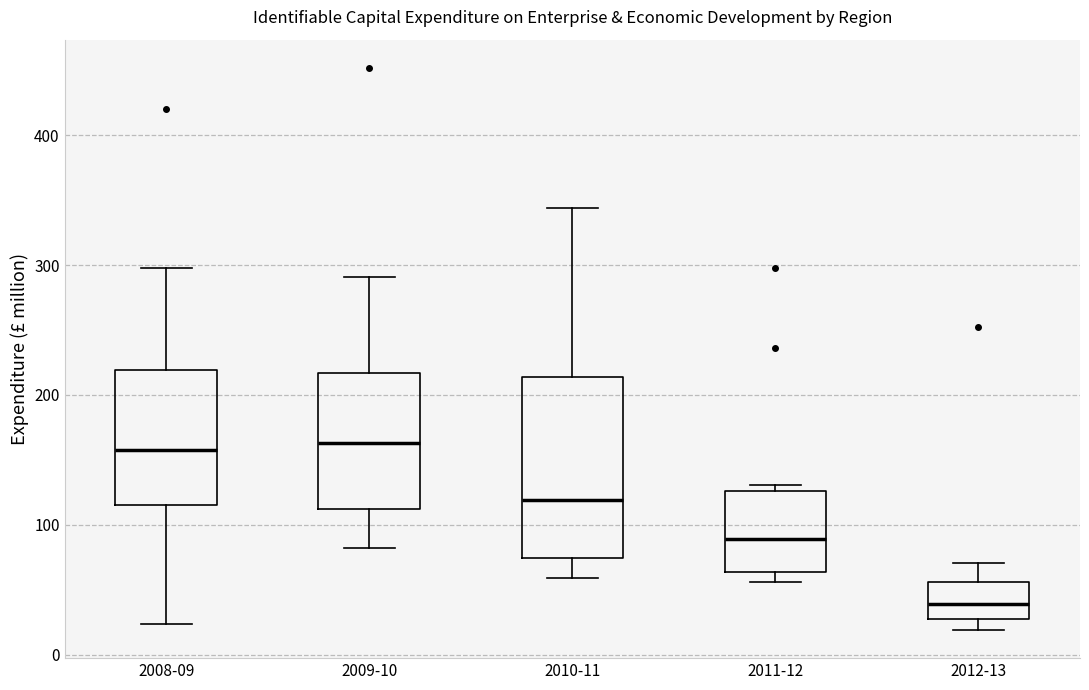

Reading left to right, read every box against the y-axis: the position of its median line, the range the box covers, and the ends of its whiskers. The values are not printed on the chart, so give them approximately, as read against the axis.

2008-09: median 160, box 120 to 220, whiskers 20 to 300
2009-10: median 160, box 110 to 220, whiskers 80 to 290
2010-11: median 120, box 70 to 210, whiskers 60 to 340
2011-12: median 90, box 60 to 130, whiskers 60 (just below the box's lower edge) to 130 (just above the box's upper edge)
2012-13: median 40, box 30 to 60, whiskers 20 to 70